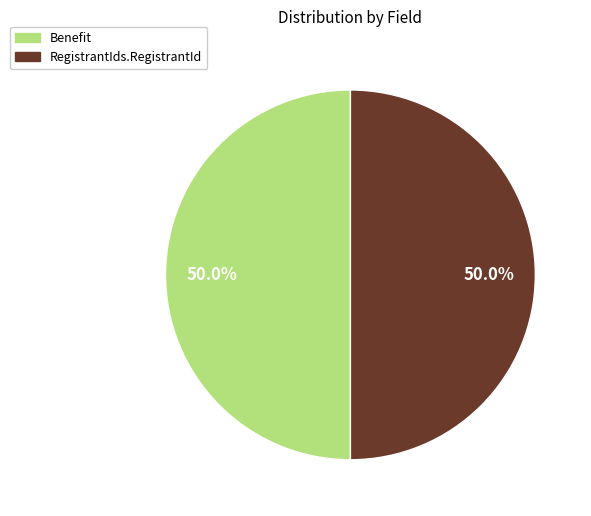

What is the total percentage of Benefit and RegistrantIds.RegistrantId?

100.0%